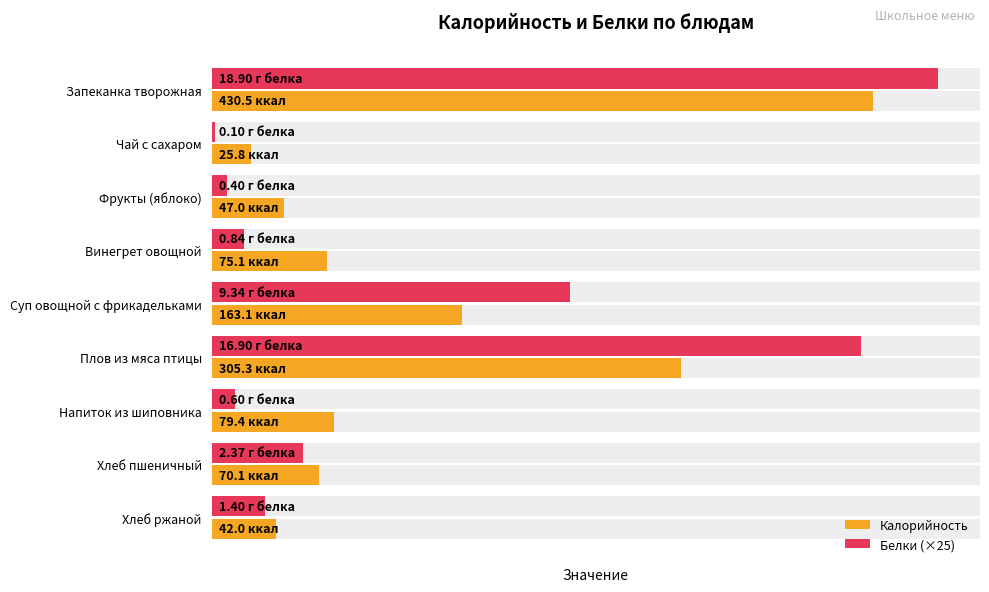

What is the sum of all Белки (×25) values?

1271.2